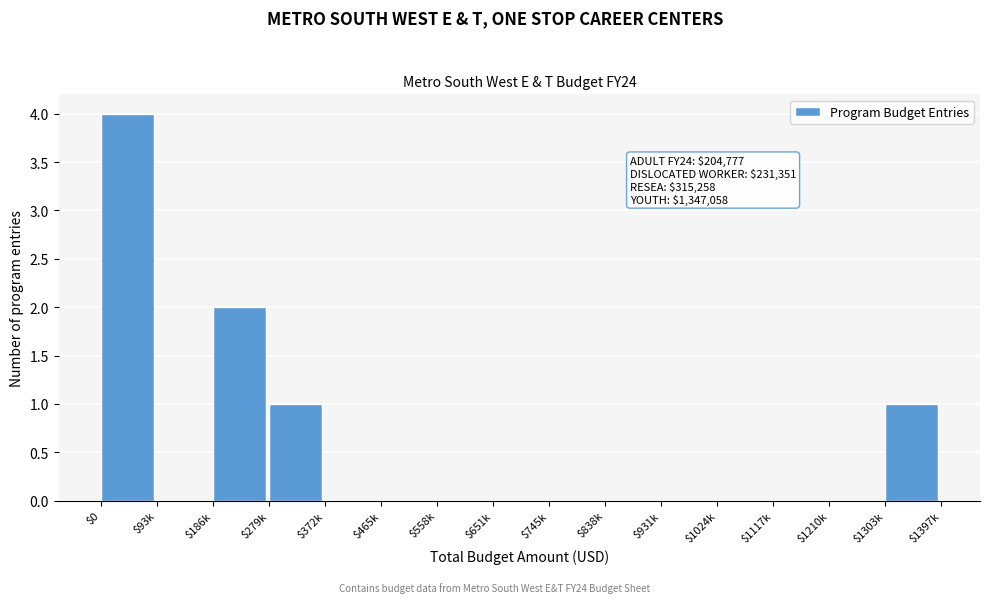

What is the sum of all values?

8